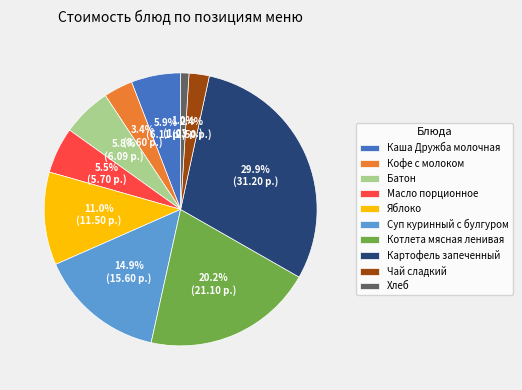

To the nearest percent, what portion does Батон represent?

6%